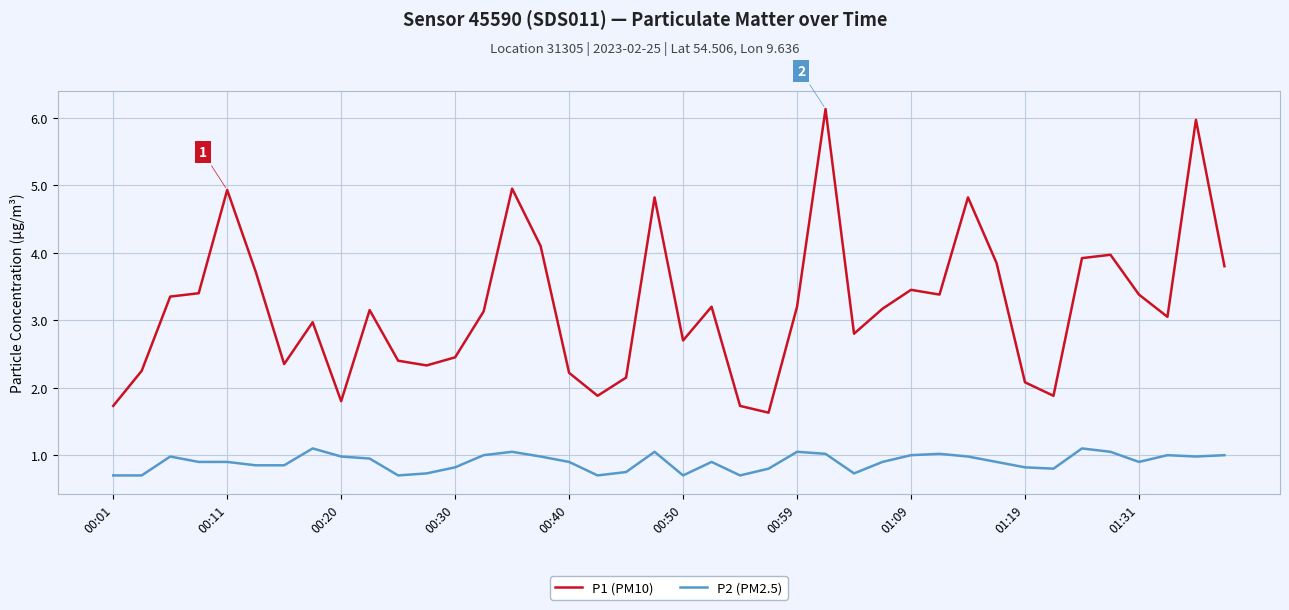

Is this an area chart (filled region under the line)?

No